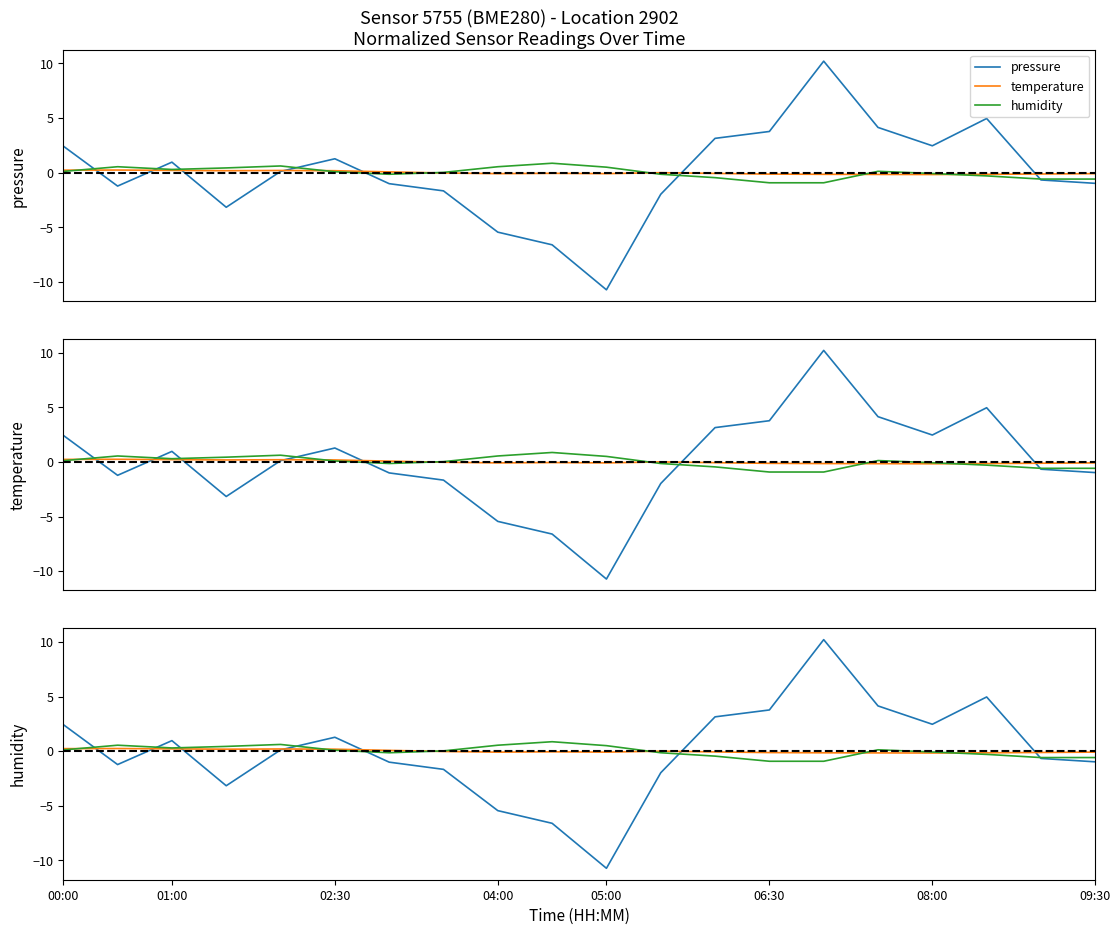

Which series has the largest total across all categories?

pressure